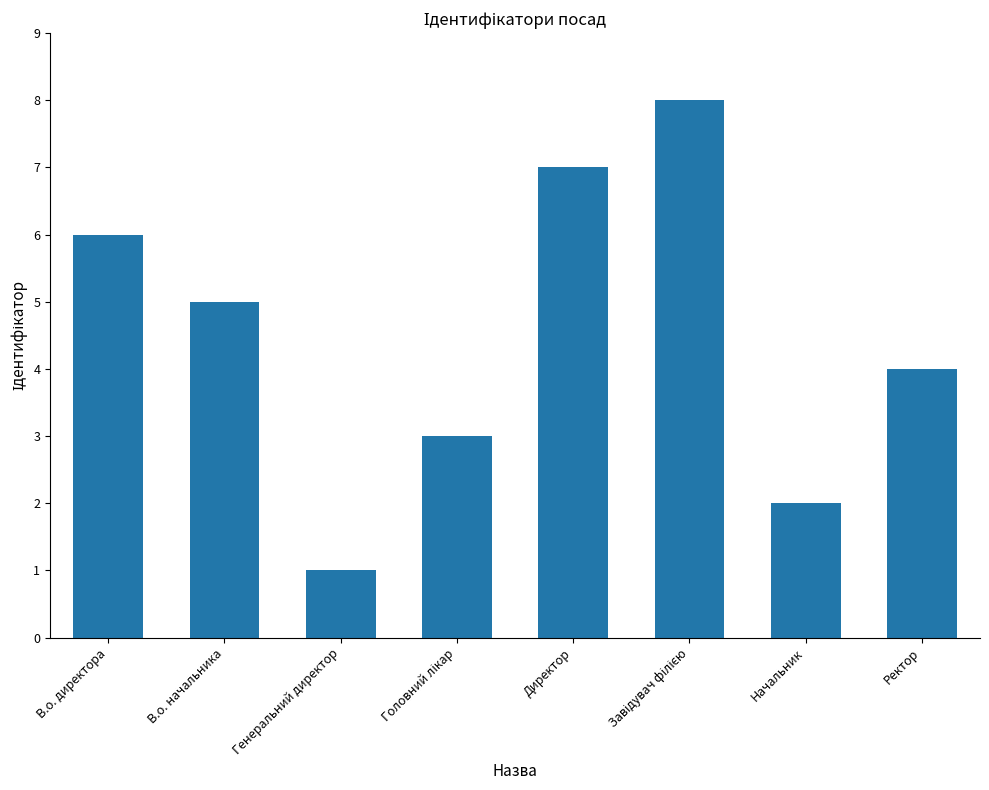

Is it true that the value at Ректор is 4?

True